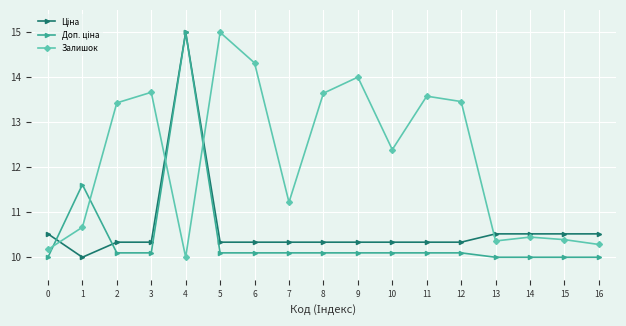

What is the value of the Залишок point at the 4th from the left?

13.7